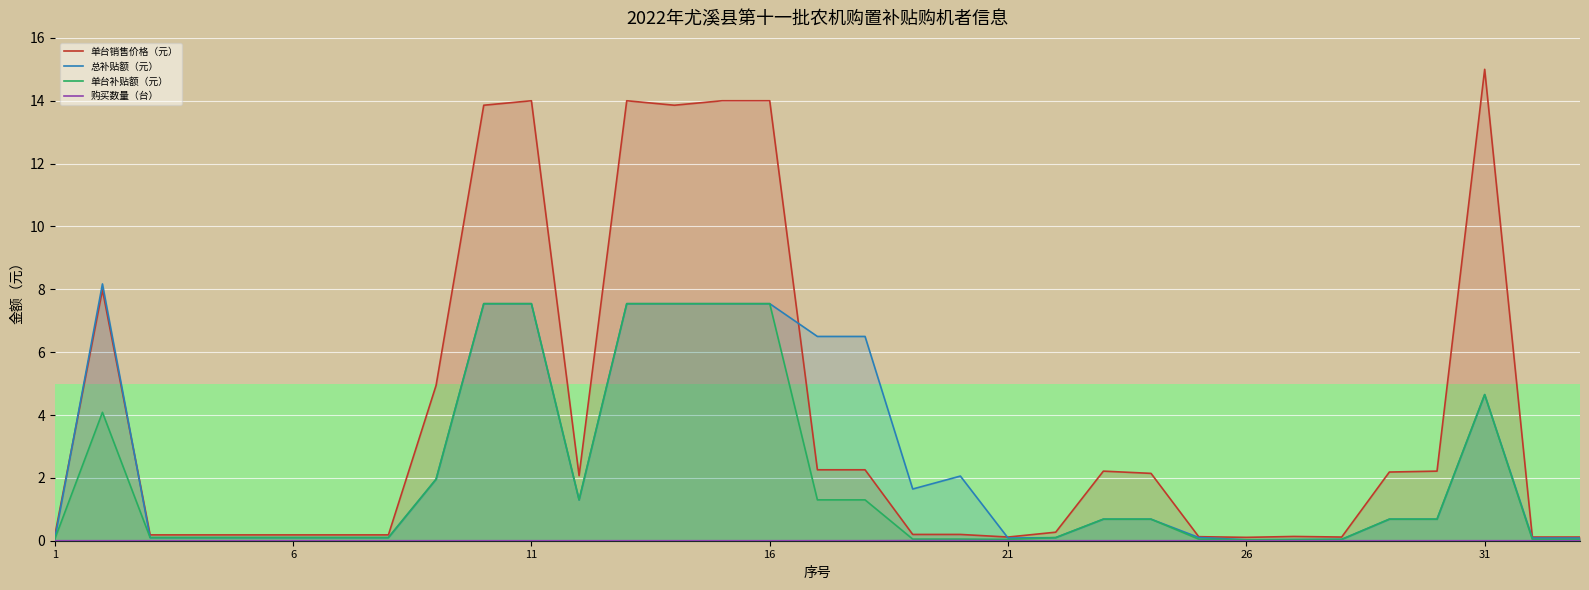

What is the difference between the highest and lowest values at 31?

15.0